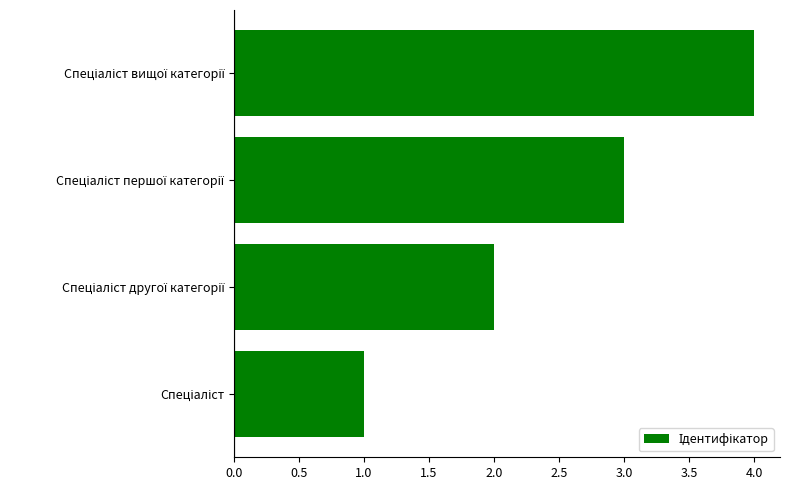

What is the difference between the maximum and minimum values?

3